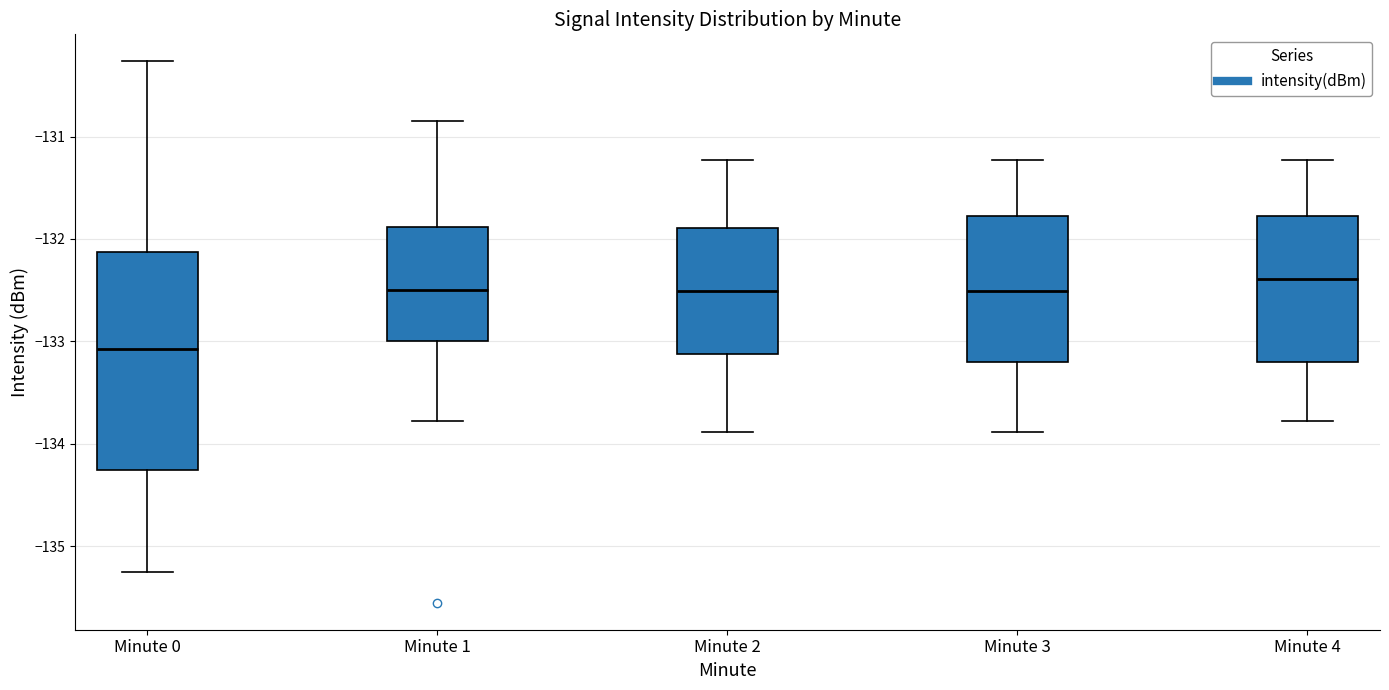

Reading left to right, read every box against the y-axis: the position of its median line, the range the box covers, and the ends of its whiskers. The values are not printed on the chart, so give them approximately, as read against the axis.

Minute 0: median -133.1, box -134.3 to -132.1, whiskers -135.3 to -130.3
Minute 1: median -132.5, box -133.0 to -131.9, whiskers -133.8 to -130.9
Minute 2: median -132.5, box -133.1 to -131.9, whiskers -133.9 to -131.2
Minute 3: median -132.5, box -133.2 to -131.8, whiskers -133.9 to -131.2
Minute 4: median -132.4, box -133.2 to -131.8, whiskers -133.8 to -131.2